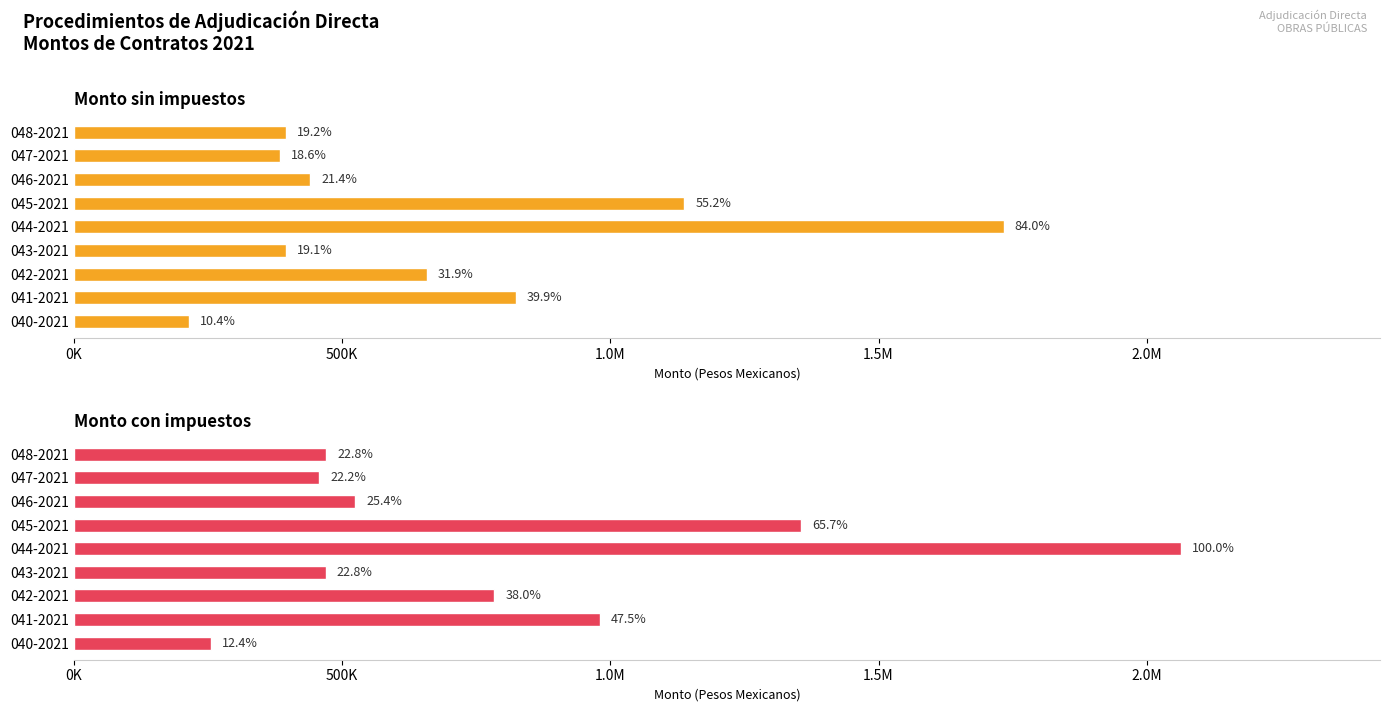

What position from the left is 040-2021?

1